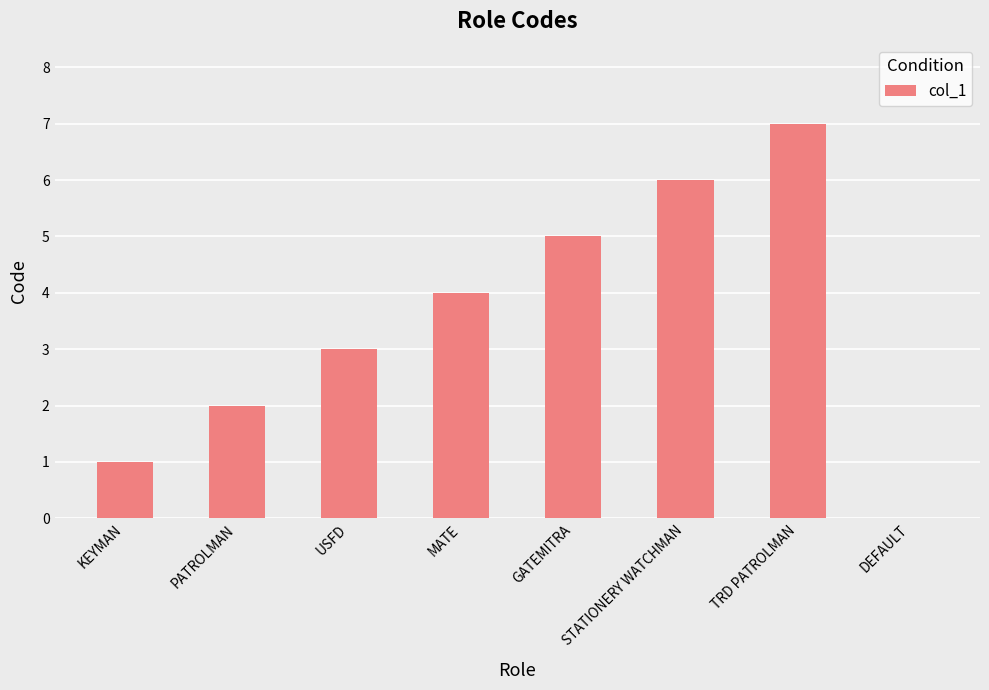

True or false: the data shows 6 at STATIONERY WATCHMAN.

True